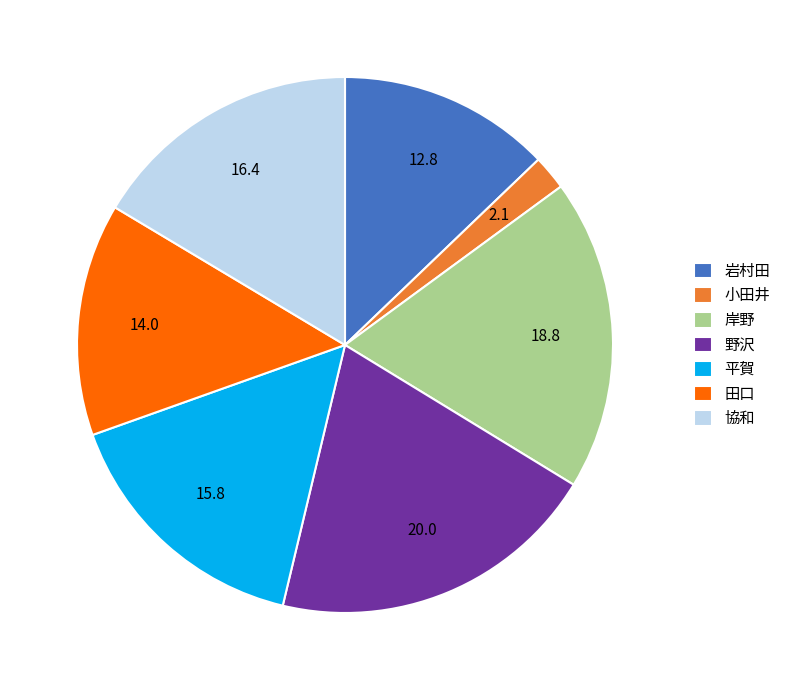

Combined, do 岸野 and 岩村田 account for over 50%?

No